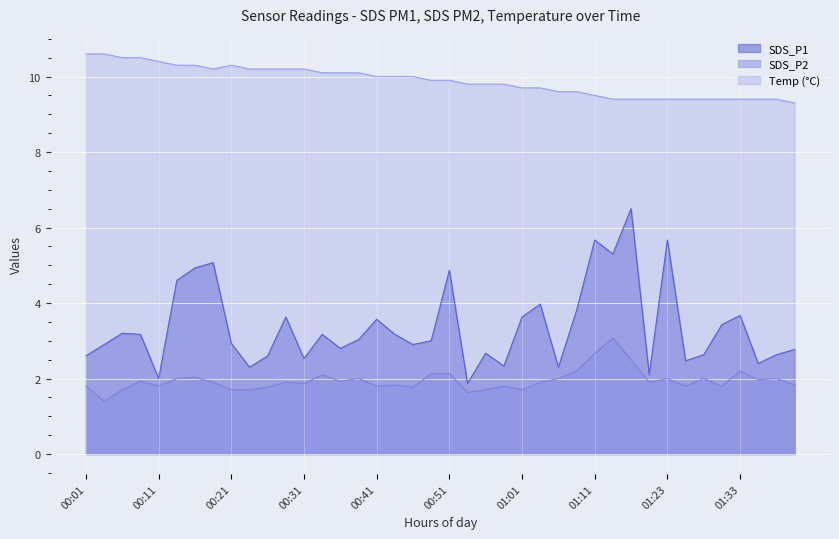

True or false: Temp and SDS_P1 cross at least once.

False